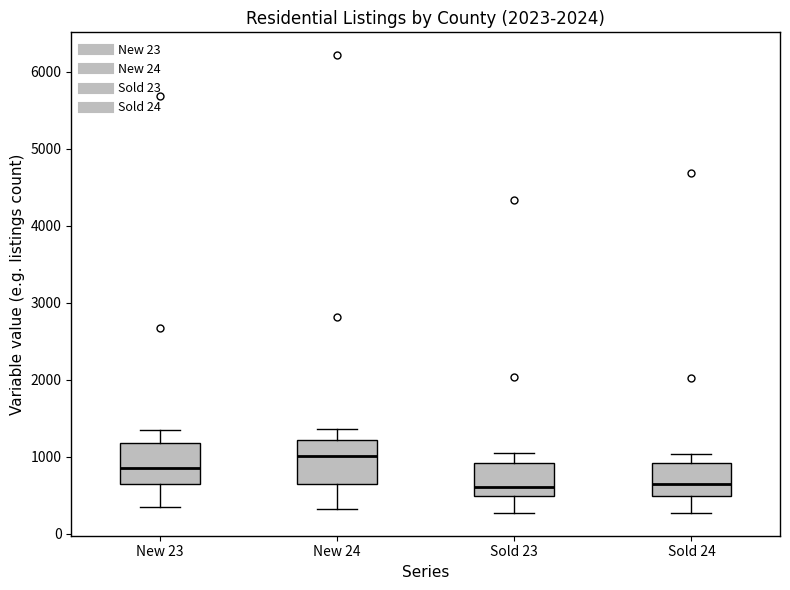

Which box has the highest median line?

New 24